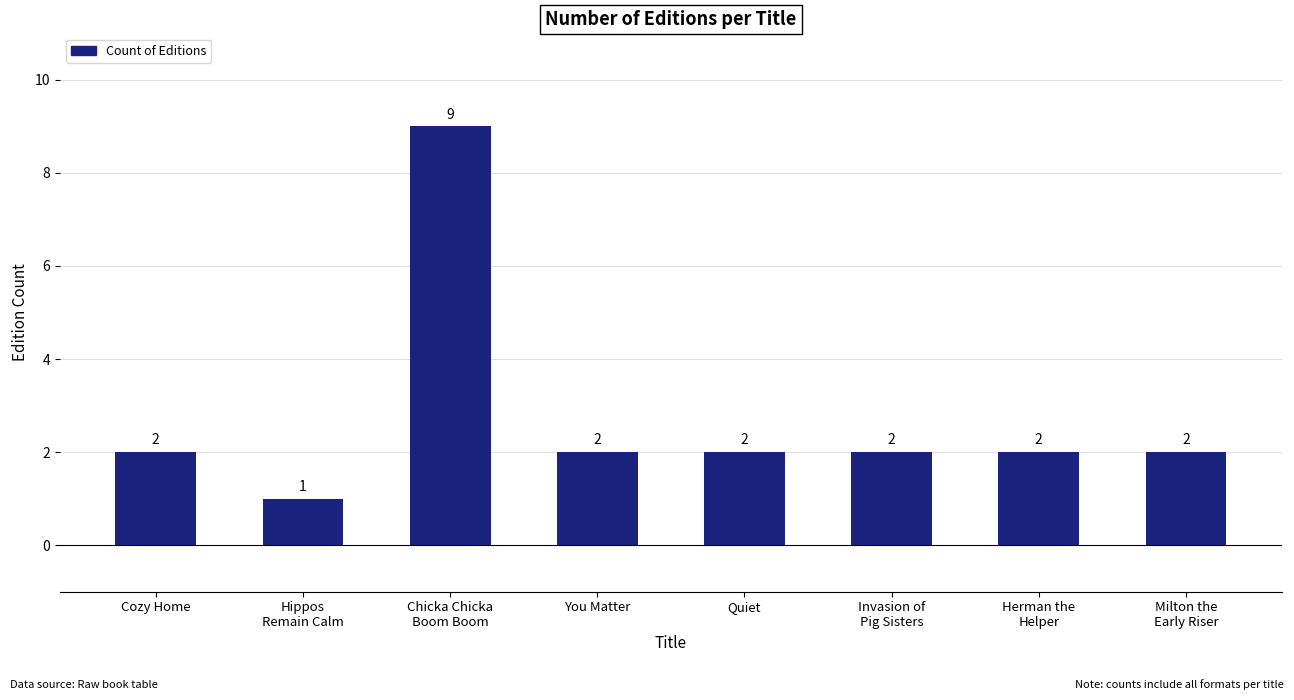

Read the value at You Matter.

2